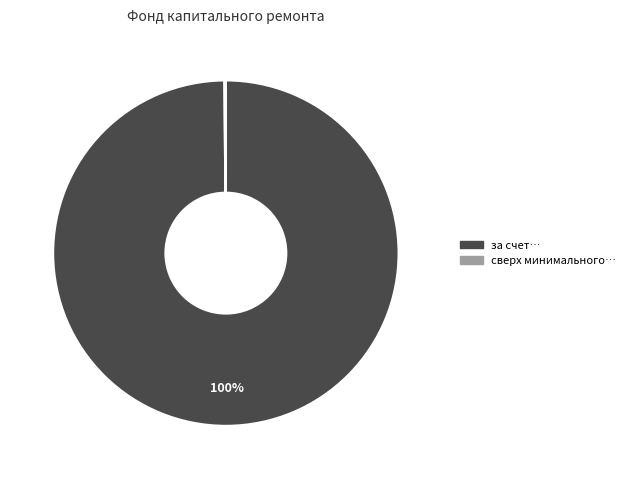

To the nearest percent, what is the difference between the largest and smallest slice percentages?

100%